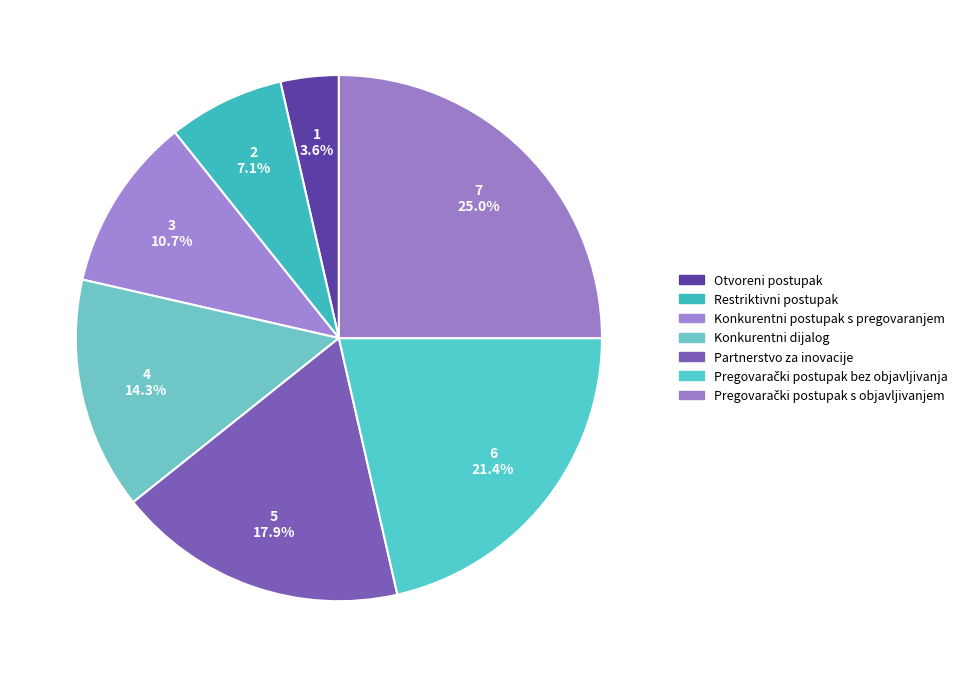

To the nearest percent, what portion does Konkurentni dijalog represent?

14%